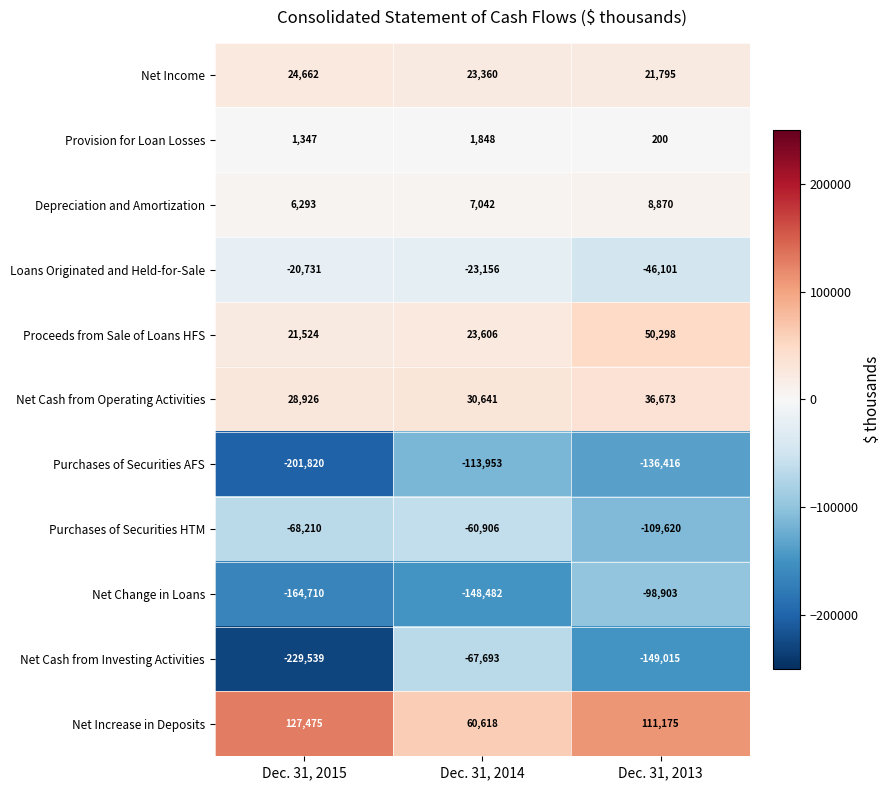

What is the greatest value displayed?

127475